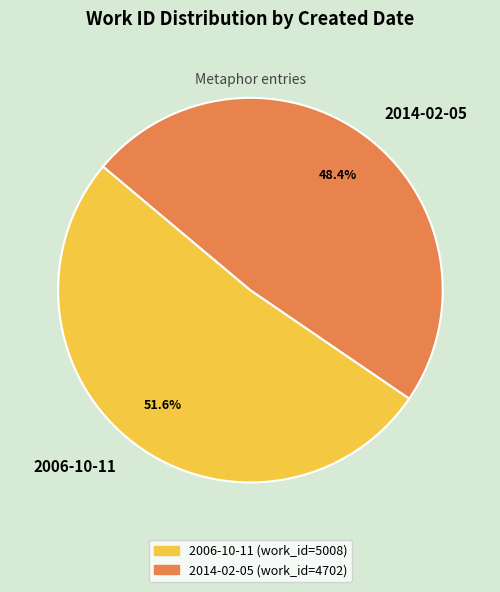

Which category accounts for the majority?

2006-10-11